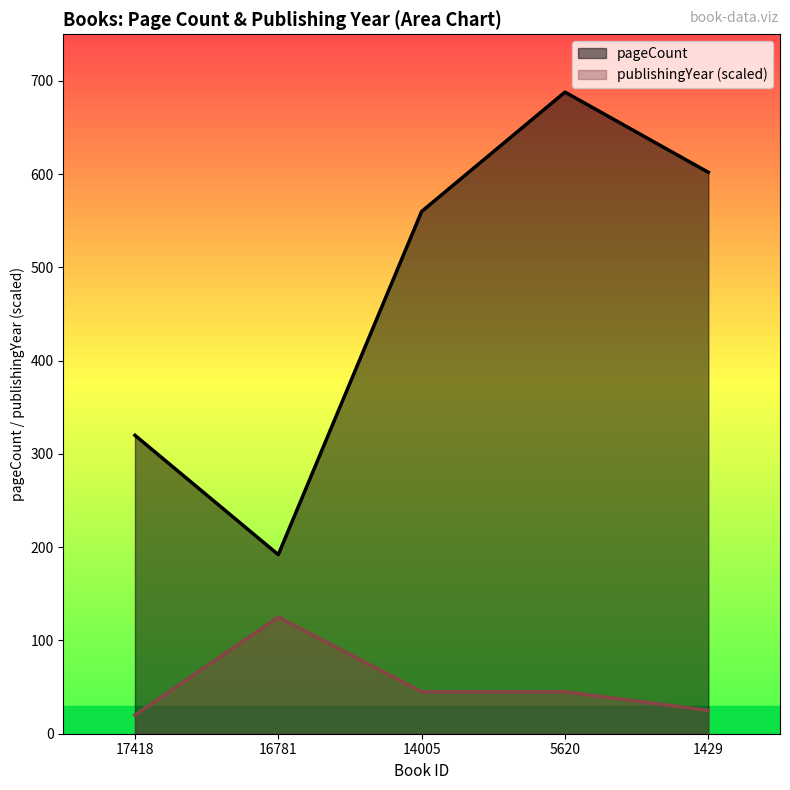

What is the maximum value for publishingYear?

125